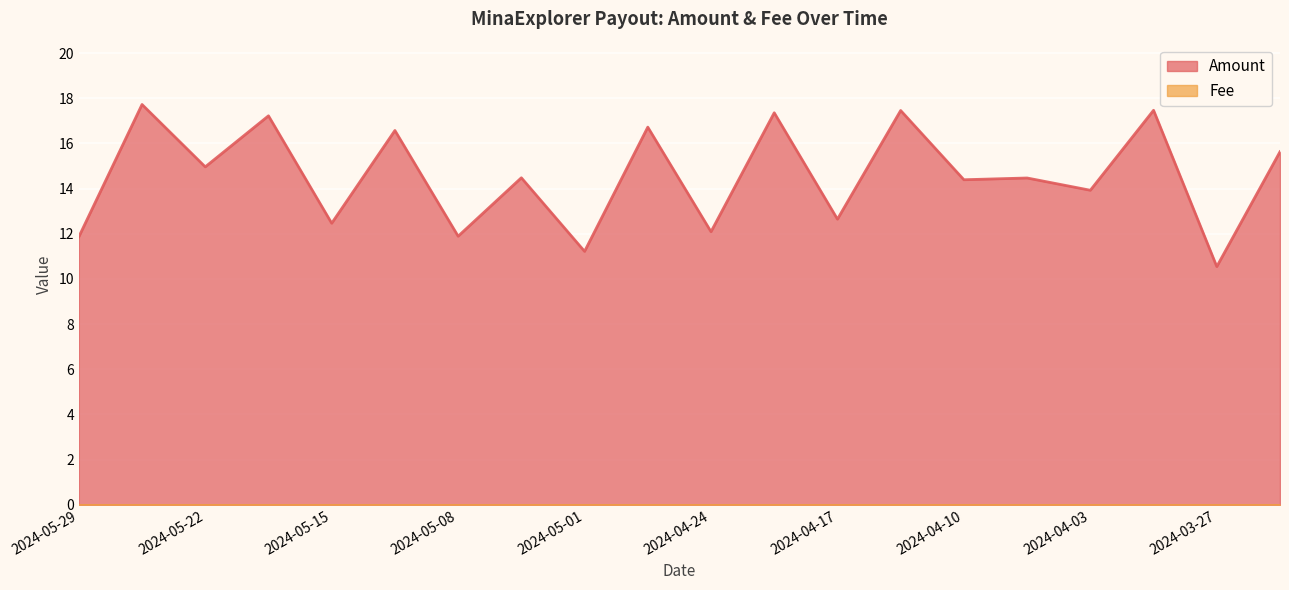

Which has a higher value, 2024-04-14 or 2024-05-19?

2024-04-14